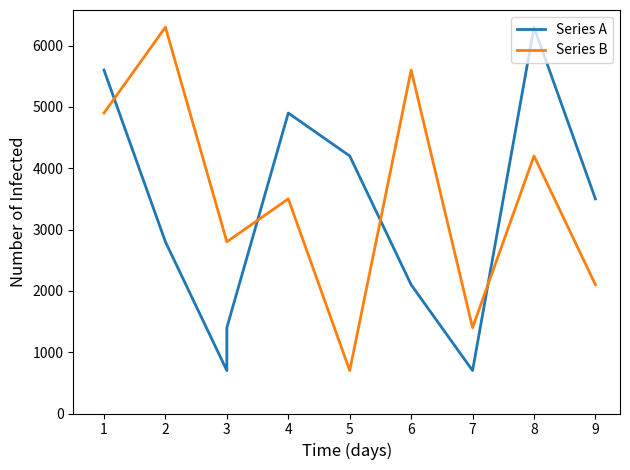

Which series has the largest total across all categories?

Series B